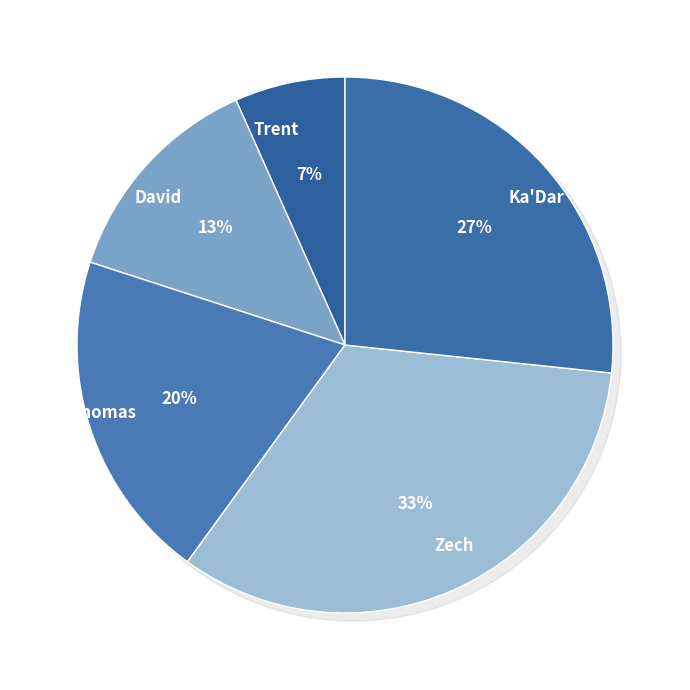

Approximately how many times larger is the value at Zech compared to David?

2.5